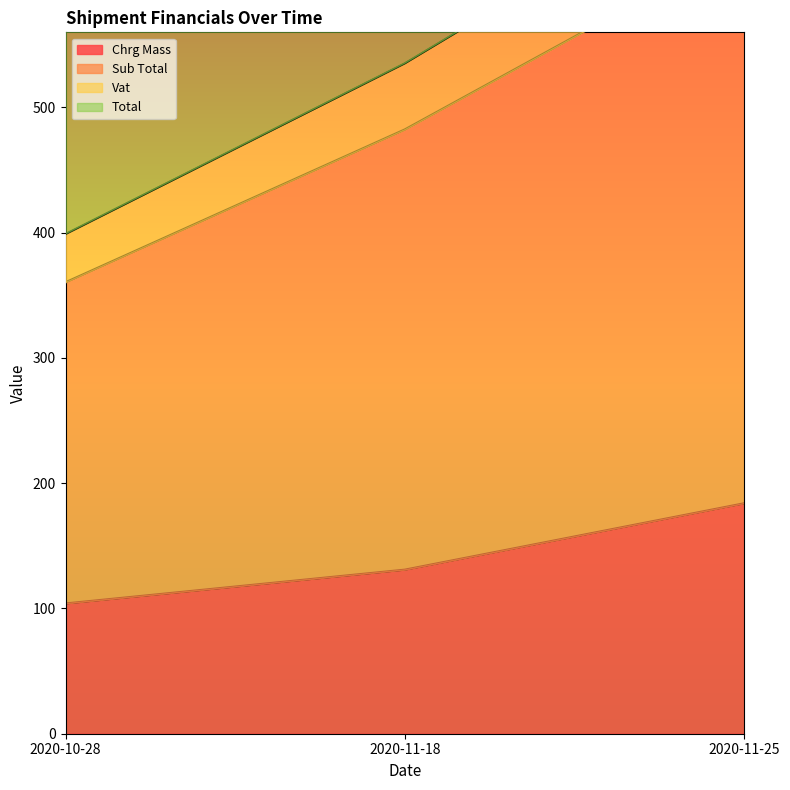

Is it true that Chrg Mass equals 144 at 2020-10-28?

False